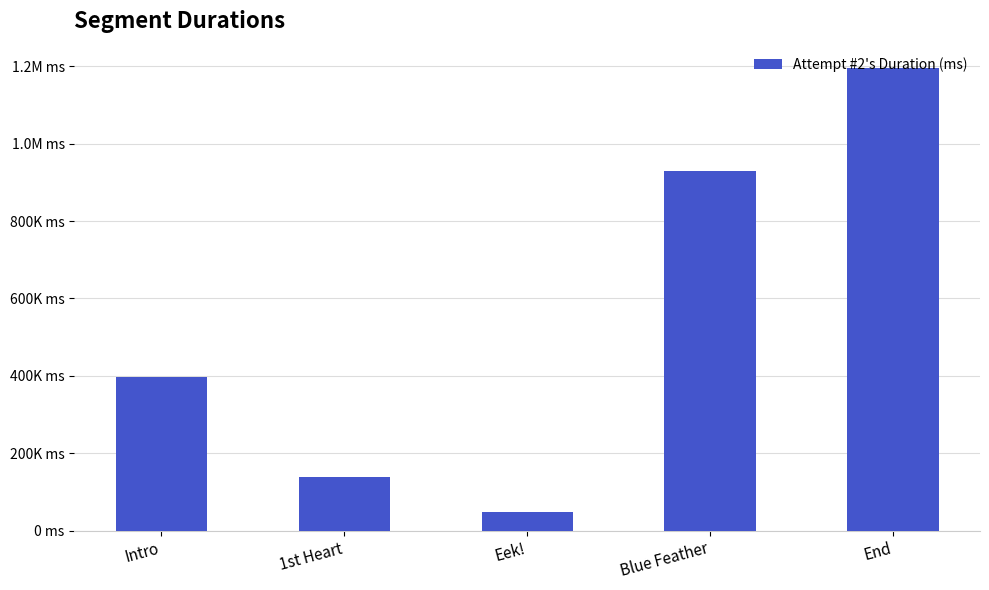

Which has a higher value, End or Eek!?

End